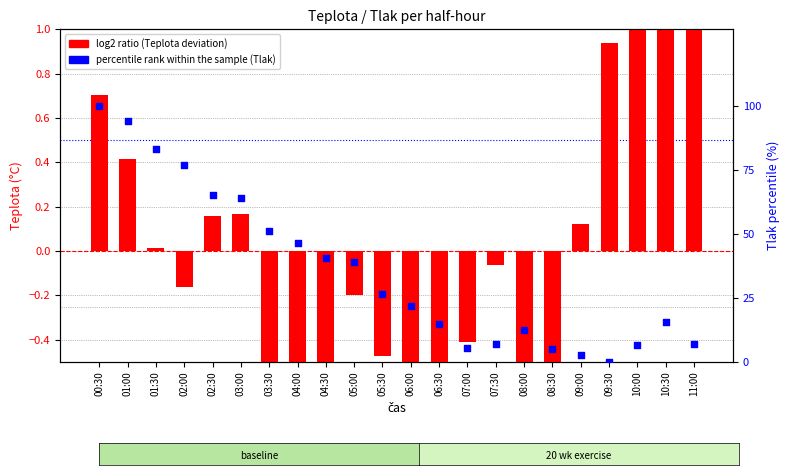

Which series reaches the maximum Y coordinate?

percentile rank within the sample